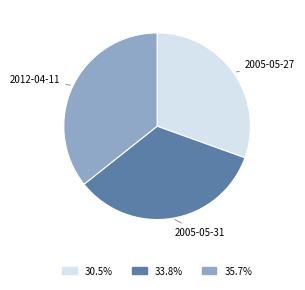

Is 2005-05-31 the majority of the pie?

No